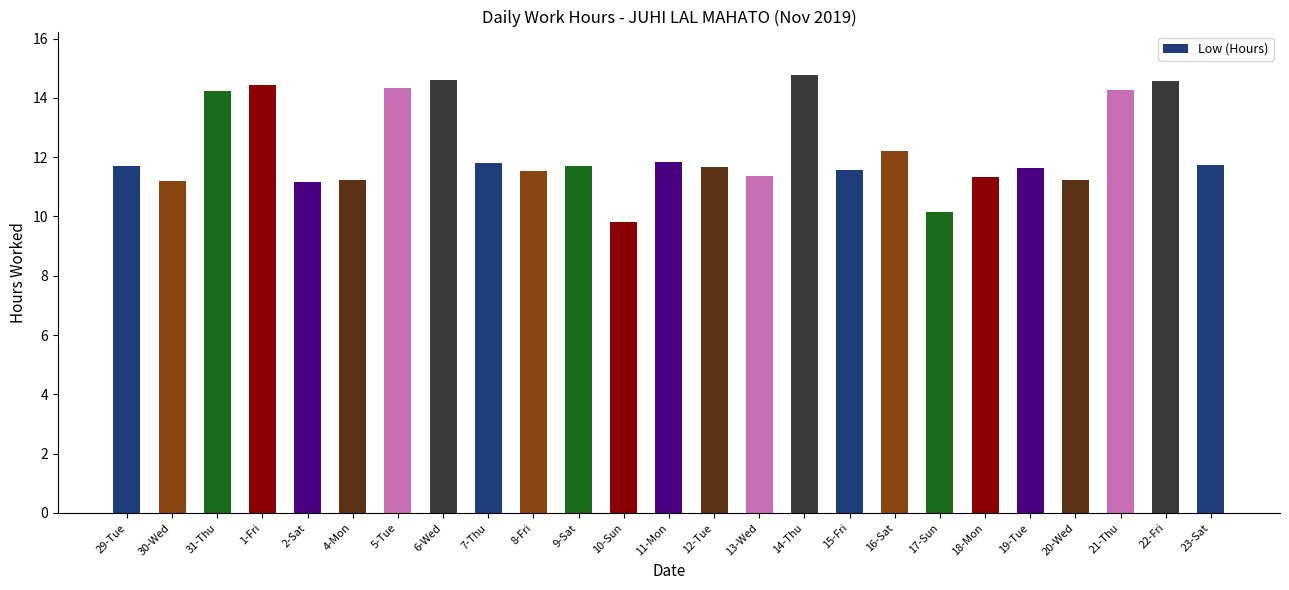

Which category has the lowest value across all series?

10-Sun